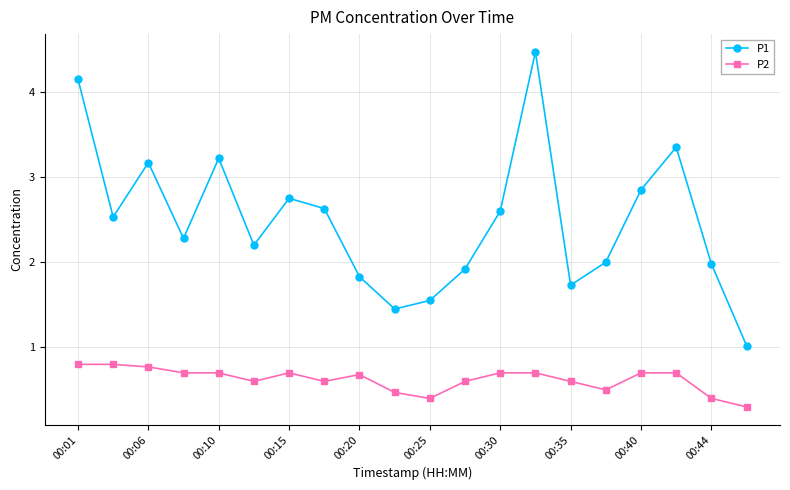

What is the highest value of the P1 series?

4.5